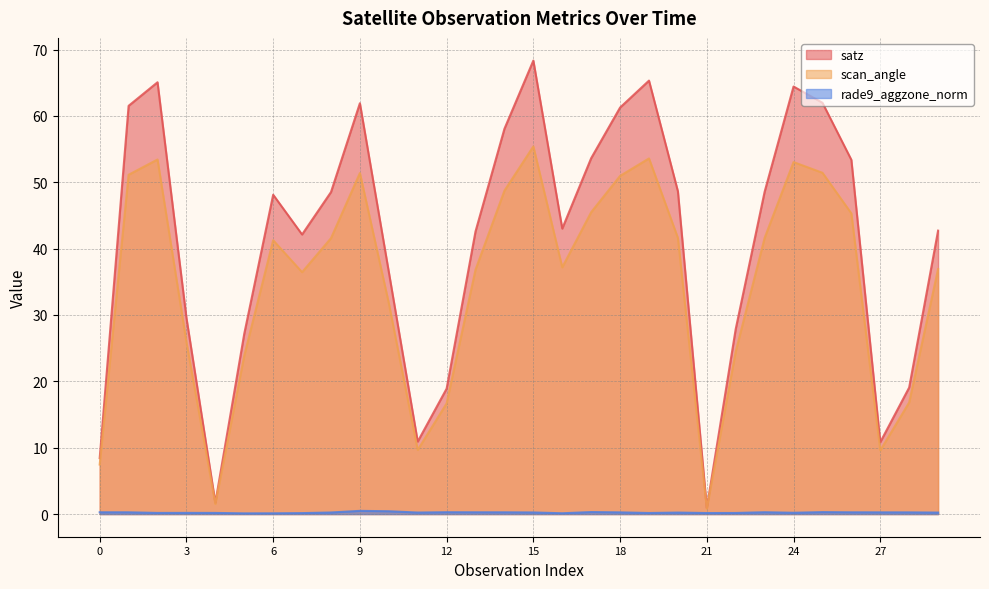

True or false: scan_angle has more than 0 interior local peaks.

True